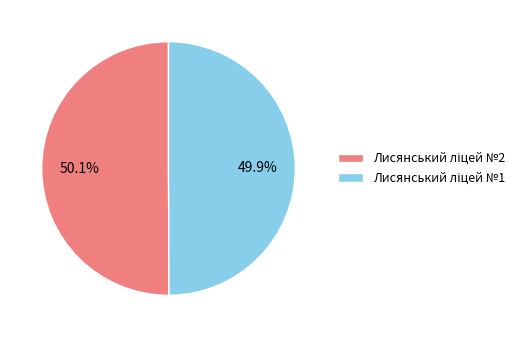

Is there a majority slice in this chart?

Yes